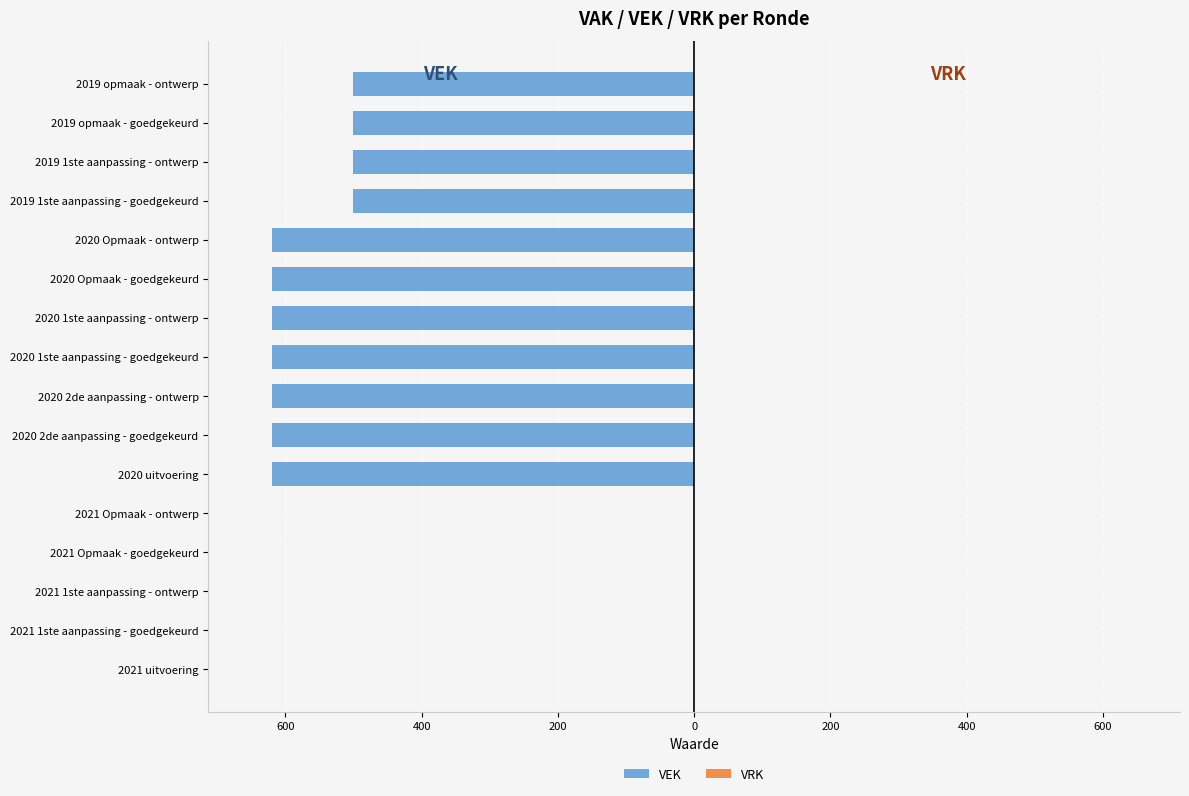

Are the bars horizontal?

Yes